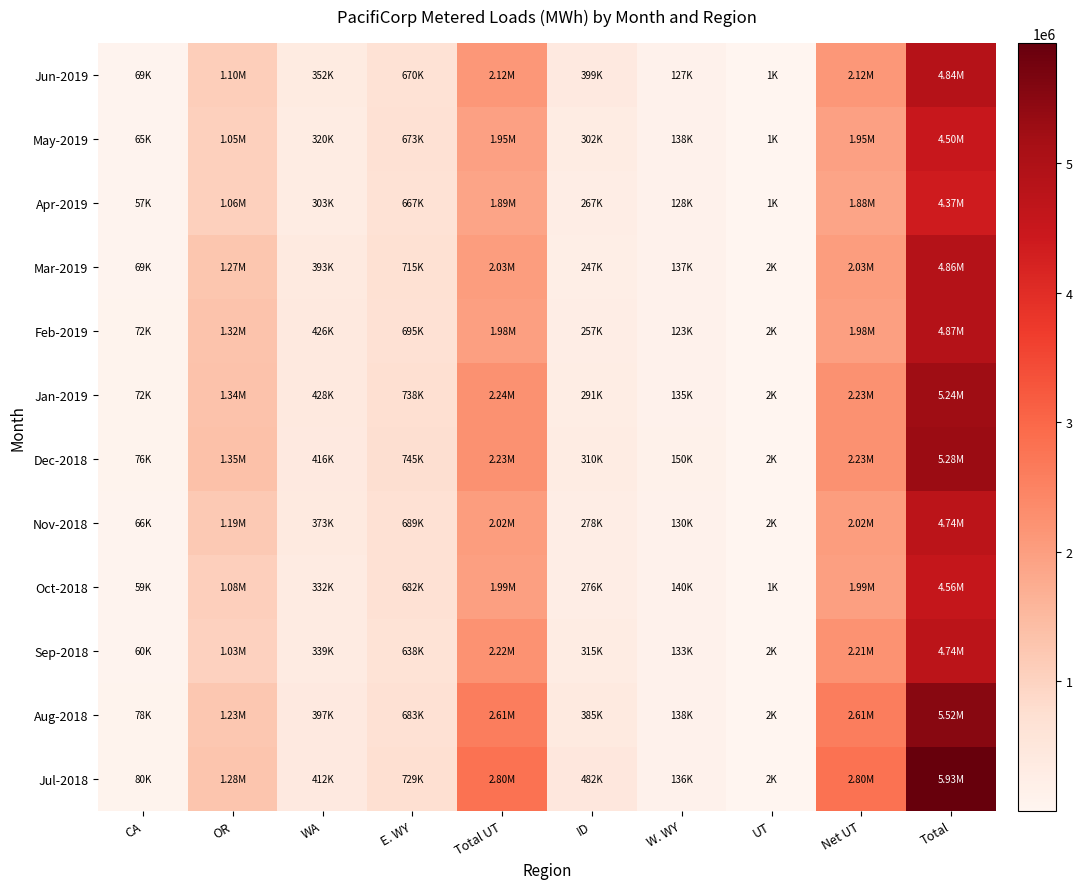

At which category is the sum across all series the highest?

Total